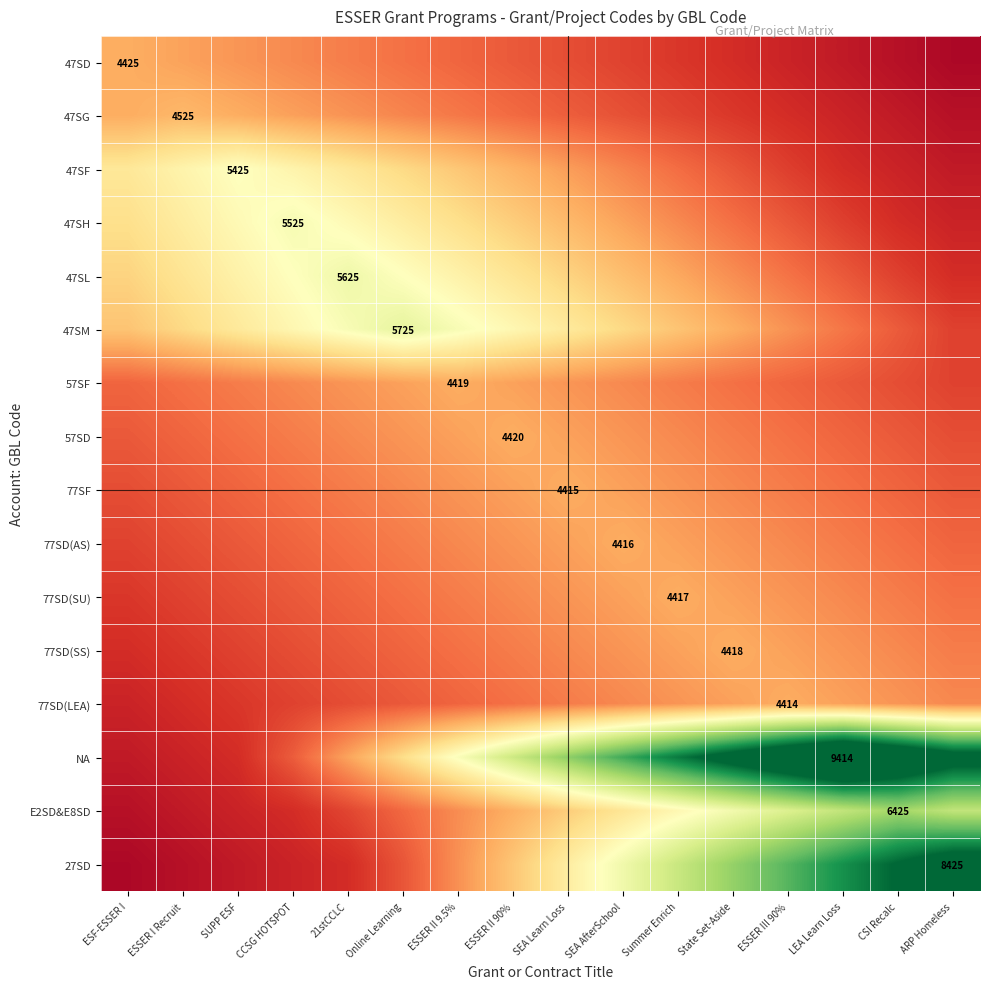

What is the difference between the highest and lowest values at 21stCCLC?

0.4